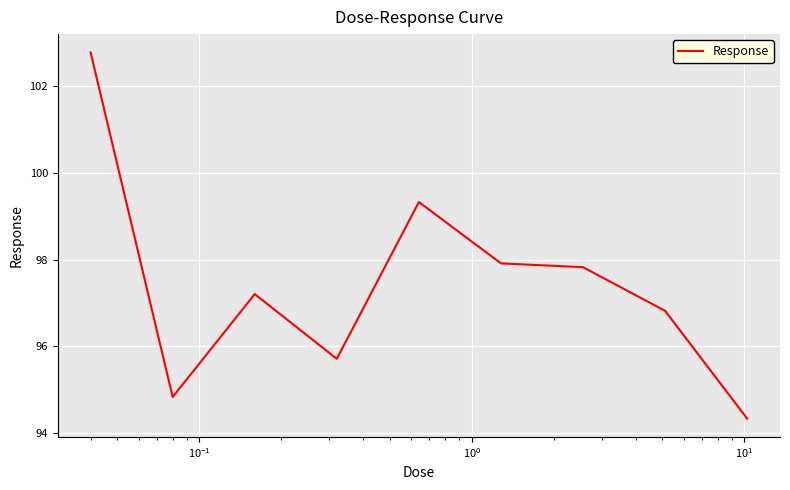

What is the minimum value shown in the chart?

94.3